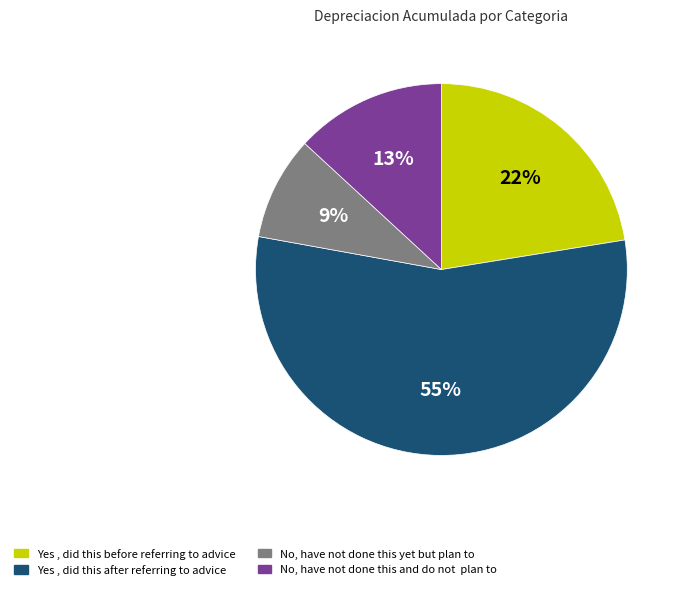

To the nearest percent, what is the difference between the largest and smallest slice percentages?

46%